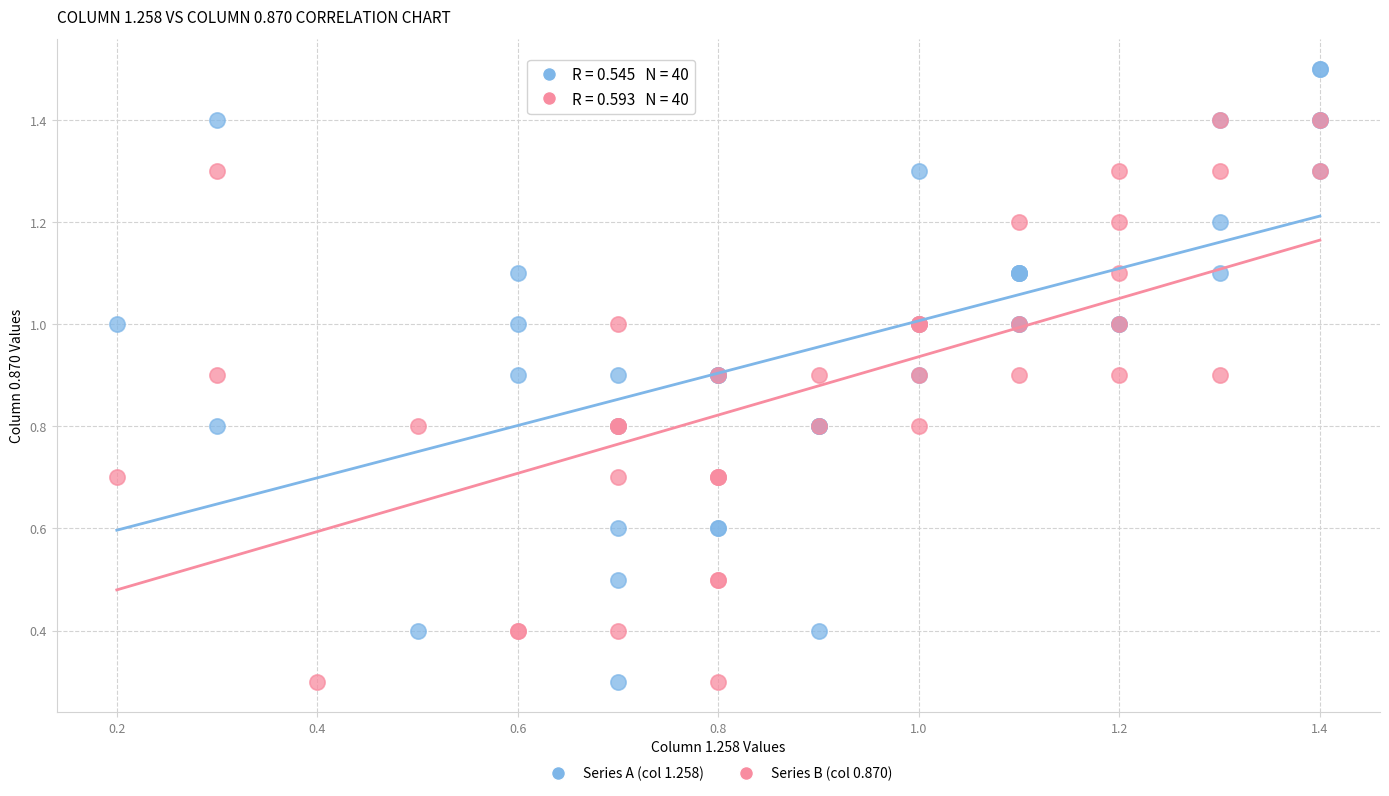

Which series has the largest Y range (max minus min)?

Series A (col 1.258)